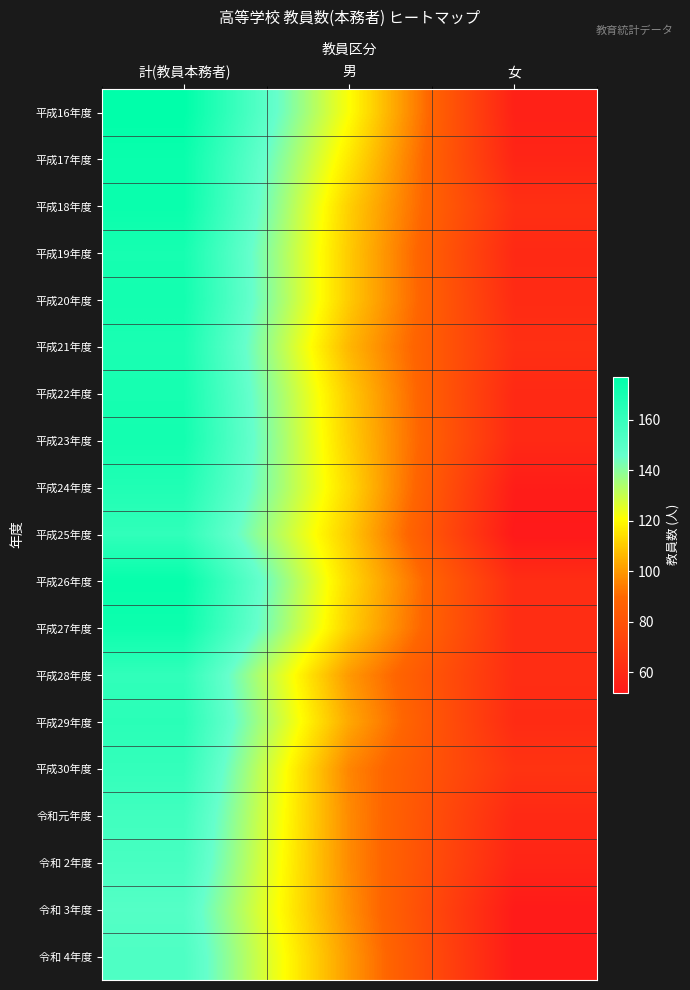

Reading left to right, list all the values displayed in this chart.

平成16年度: 計(教員本務者)=177	男=121	女=56
平成17年度: 計(教員本務者)=174	男=116	女=58
平成18年度: 計(教員本務者)=174	男=111	女=63
平成19年度: 計(教員本務者)=170	男=110	女=60
平成20年度: 計(教員本務者)=171	男=110	女=61
平成21年度: 計(教員本務者)=169	男=106	女=63
平成22年度: 計(教員本務者)=170	男=110	女=60
平成23年度: 計(教員本務者)=171	男=111	女=60
平成24年度: 計(教員本務者)=167	男=113	女=54
平成25年度: 計(教員本務者)=162	男=110	女=52
平成26年度: 計(教員本務者)=175	男=113	女=62
平成27年度: 計(教員本務者)=173	男=111	女=62
平成28年度: 計(教員本務者)=162	男=100	女=62
平成29年度: 計(教員本務者)=164	男=103	女=61
平成30年度: 計(教員本務者)=161	男=96	女=65
令和元年度: 計(教員本務者)=157	男=97	女=60
令和 2年度: 計(教員本務者)=155	男=97	女=58
令和 3年度: 計(教員本務者)=151	男=98	女=53
令和 4年度: 計(教員本務者)=153	男=100	女=53